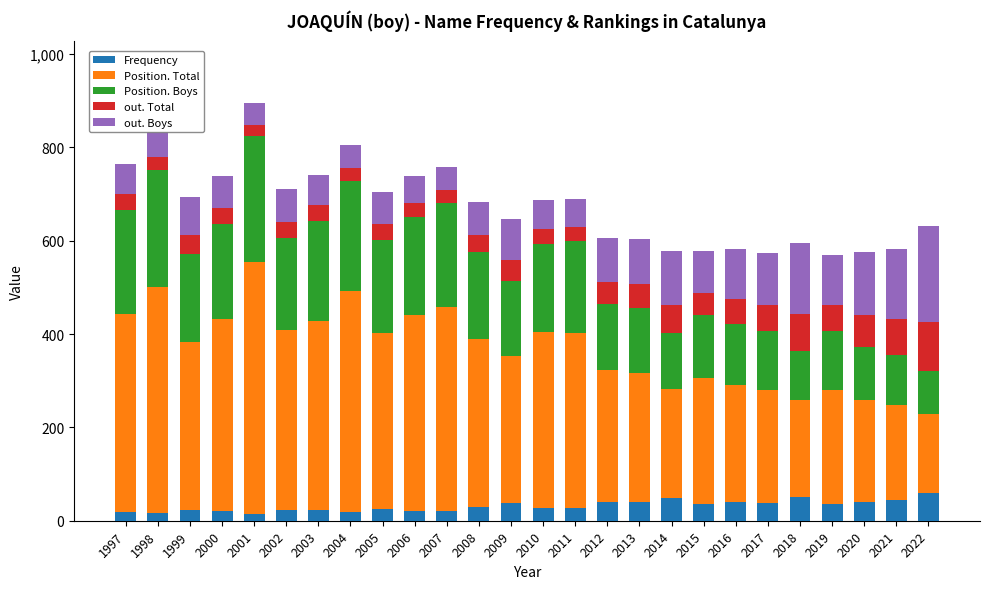

What is the total value across all series at 2016?

582